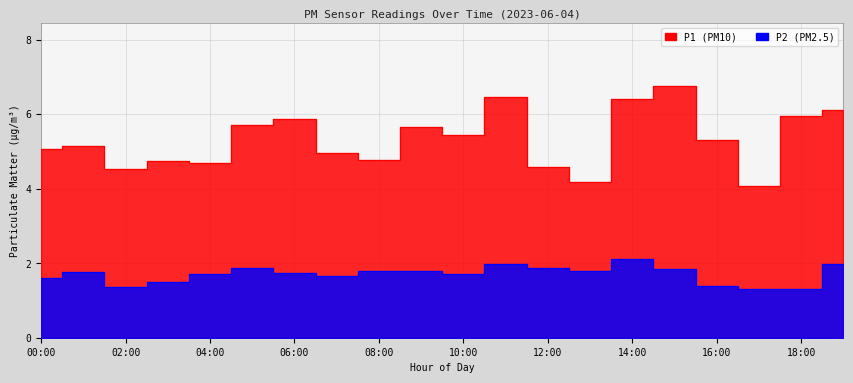

What are all the series names shown in the legend?

P1, P2